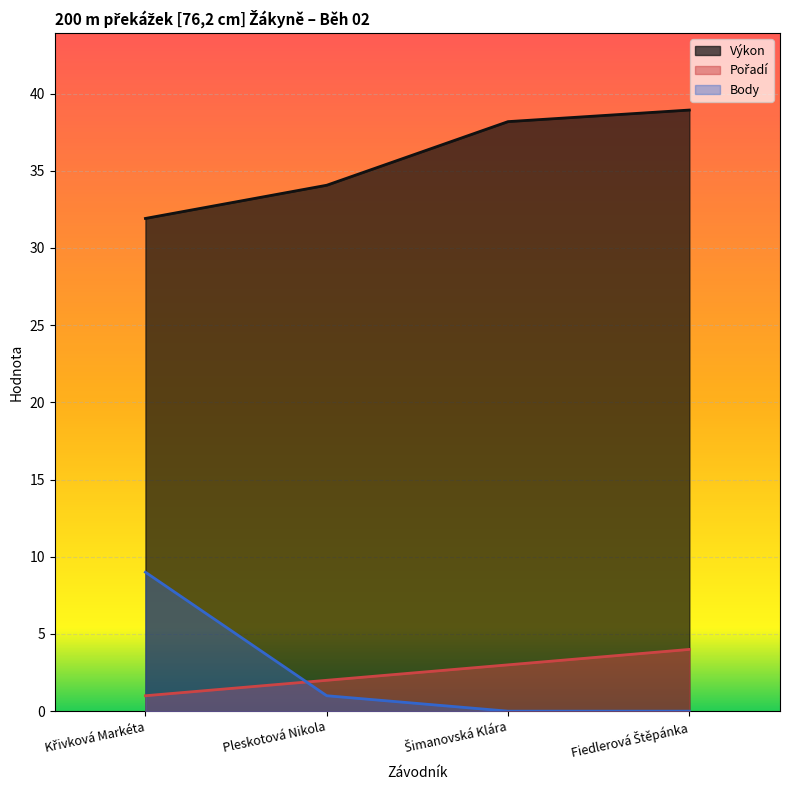

Which category has the lowest value across all series?

Šimanovská Klára